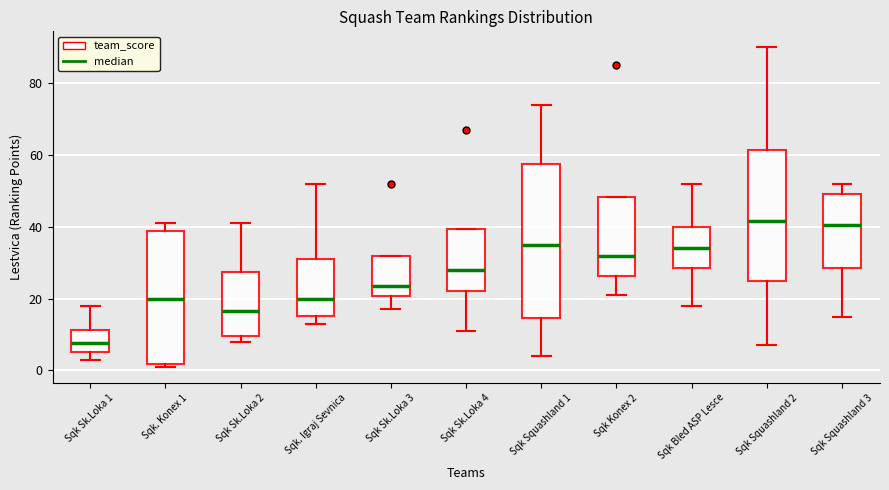

Where does the upper whisker of the box for Sqk. Igraj Sevnica end on the y-axis? The values are not printed on the chart, so give them approximately, as read against the axis.

52